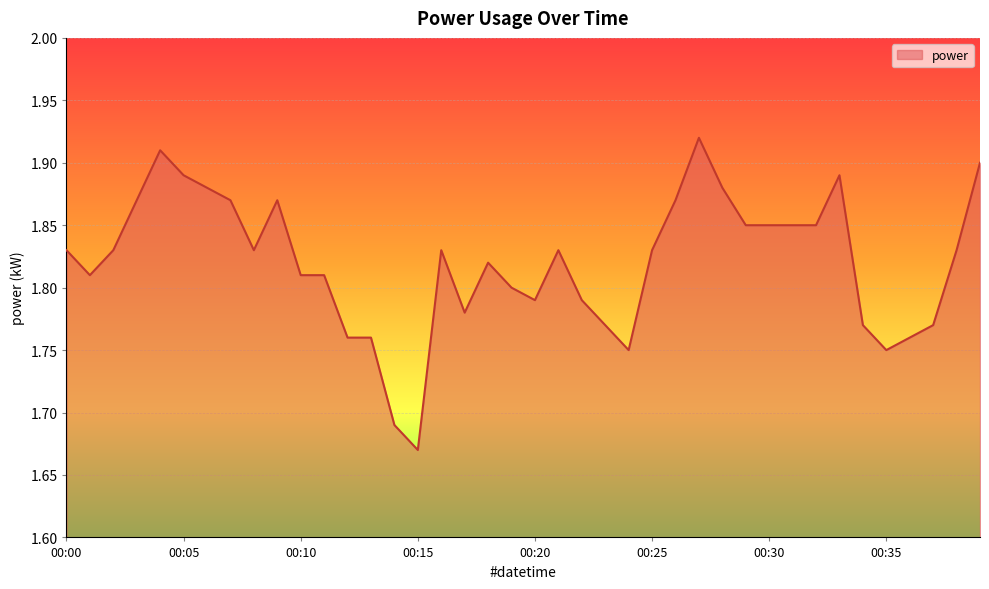

Is this an area chart (filled region under the line)?

Yes